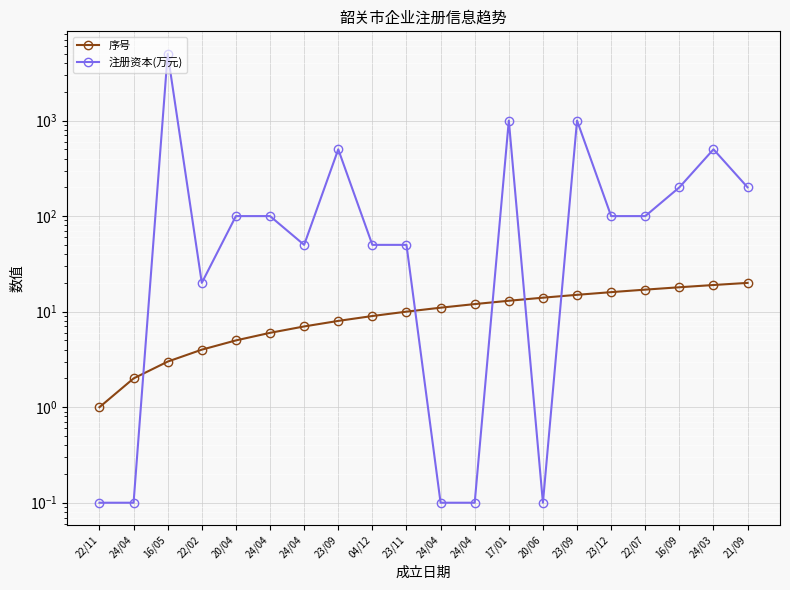

The value of 注册资本(万元) at 22/02 is 13.9. True or false?

False